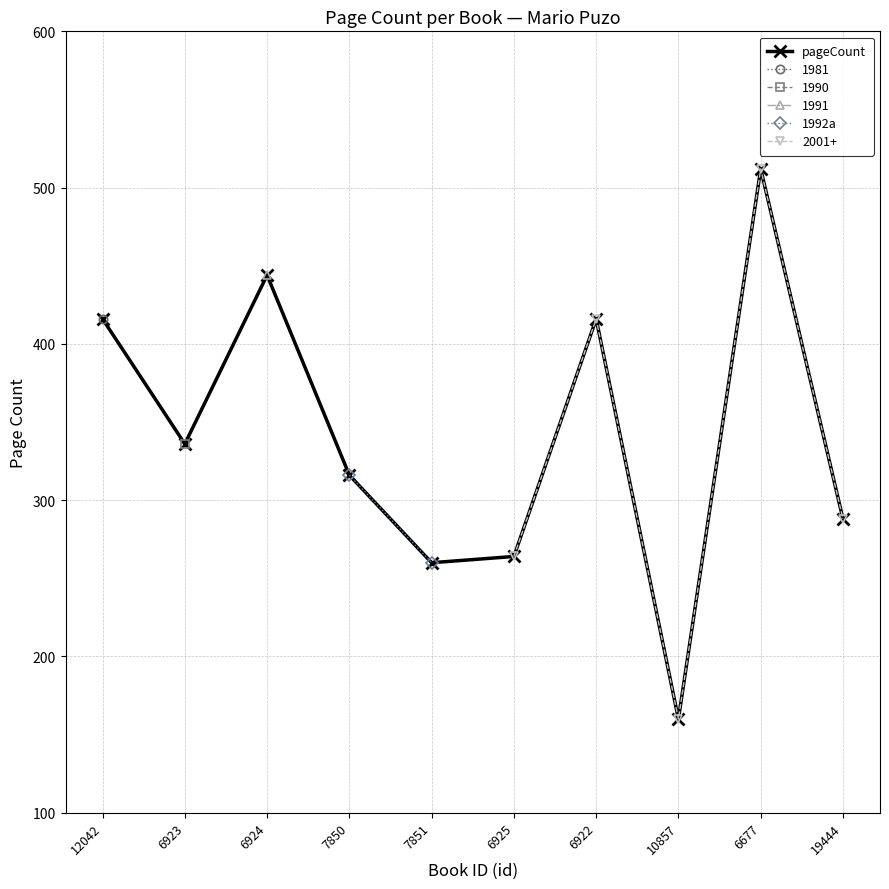

Between 7850 and 6677, which series saw the biggest shift?

pageCount